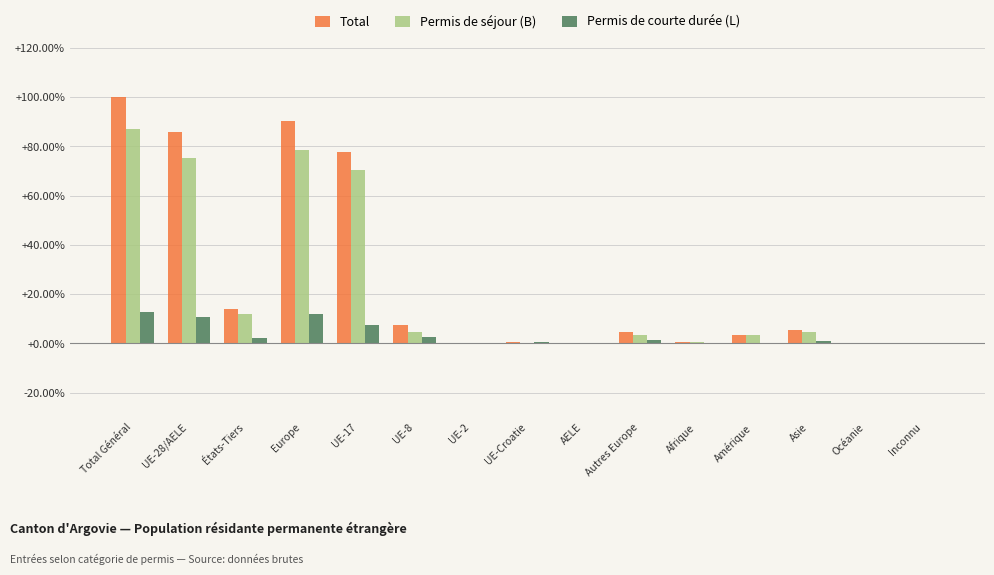

Which series has the largest total across all categories?

Total